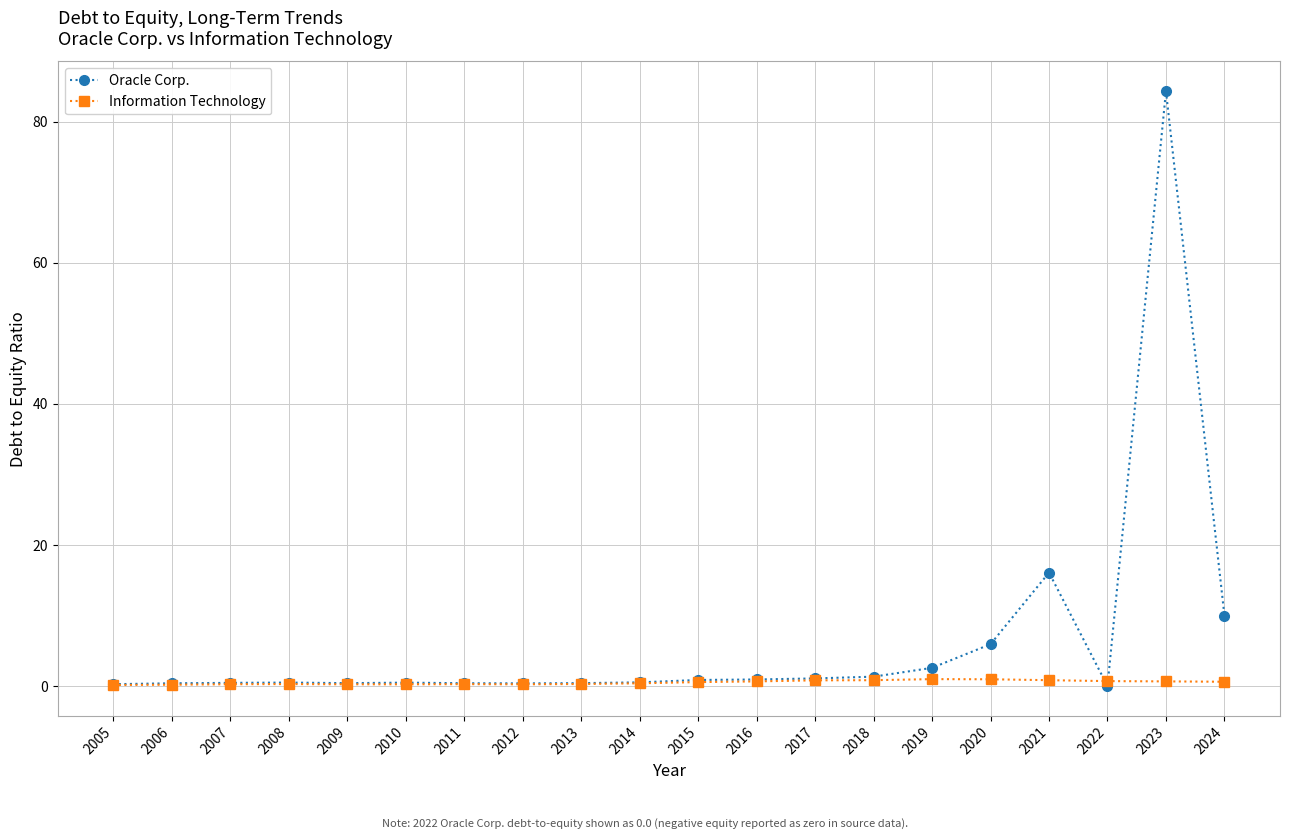

Which series has the widest spread of values?

Oracle Corp.